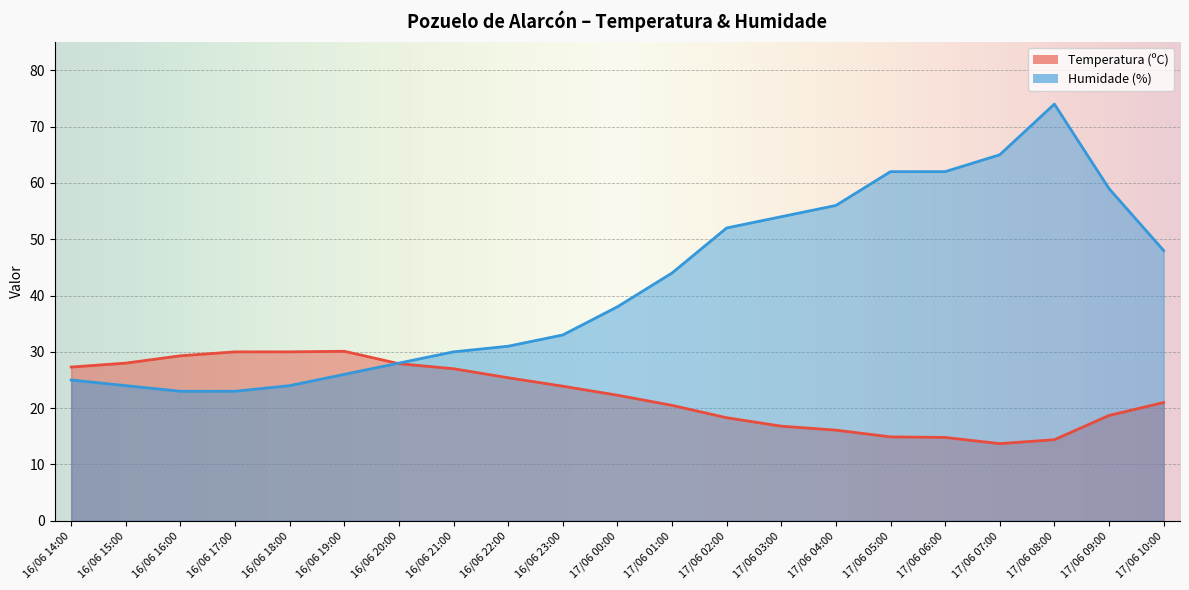

What is the difference between the maximum and minimum values in the Humidade (%) series?

51.0